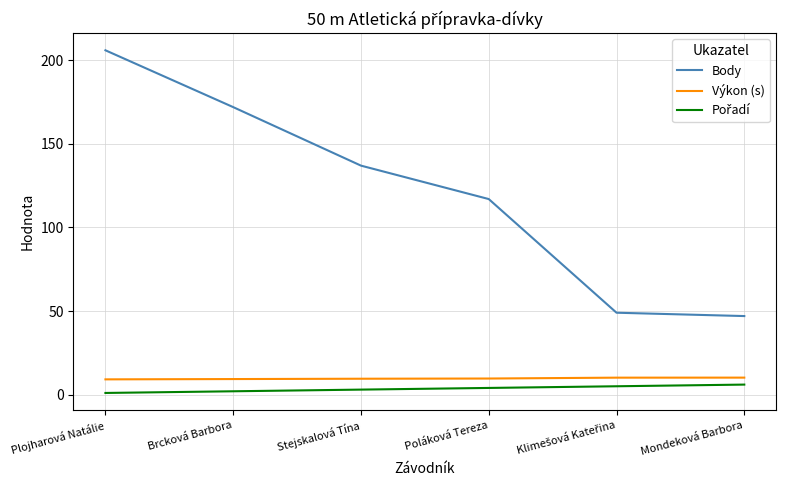

What is the greatest value displayed?

206.0